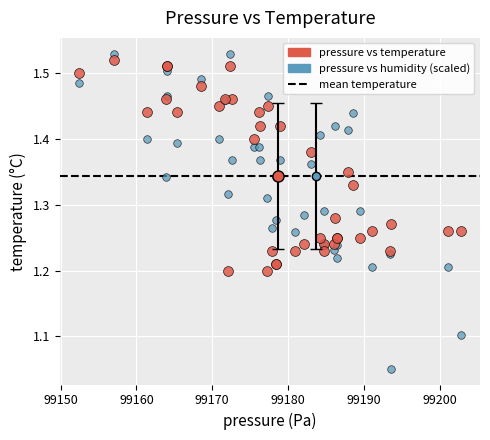

Which series has the largest Y range (max minus min)?

pressure vs humidity (scaled)